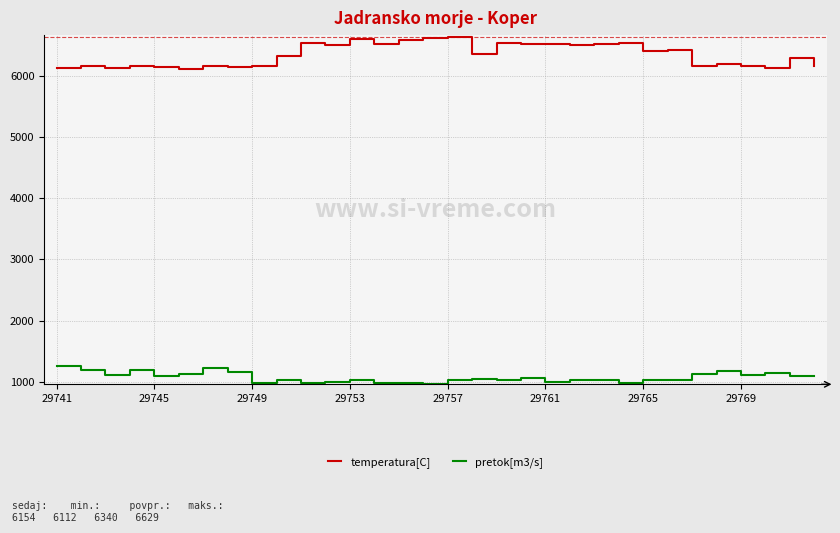

Which series has the largest range (max minus min)?

temperatura[C]